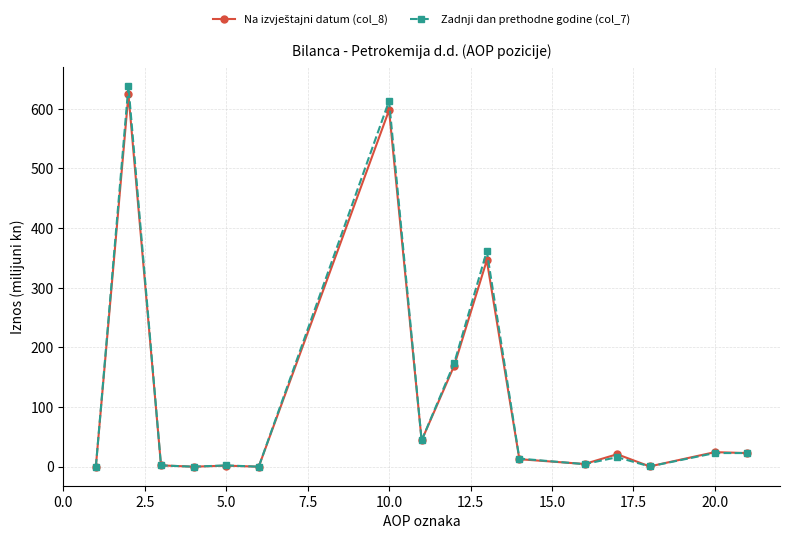

True or false: Zadnji dan prethodne godine (col_7) has more than 2 points higher than both neighbors.

True